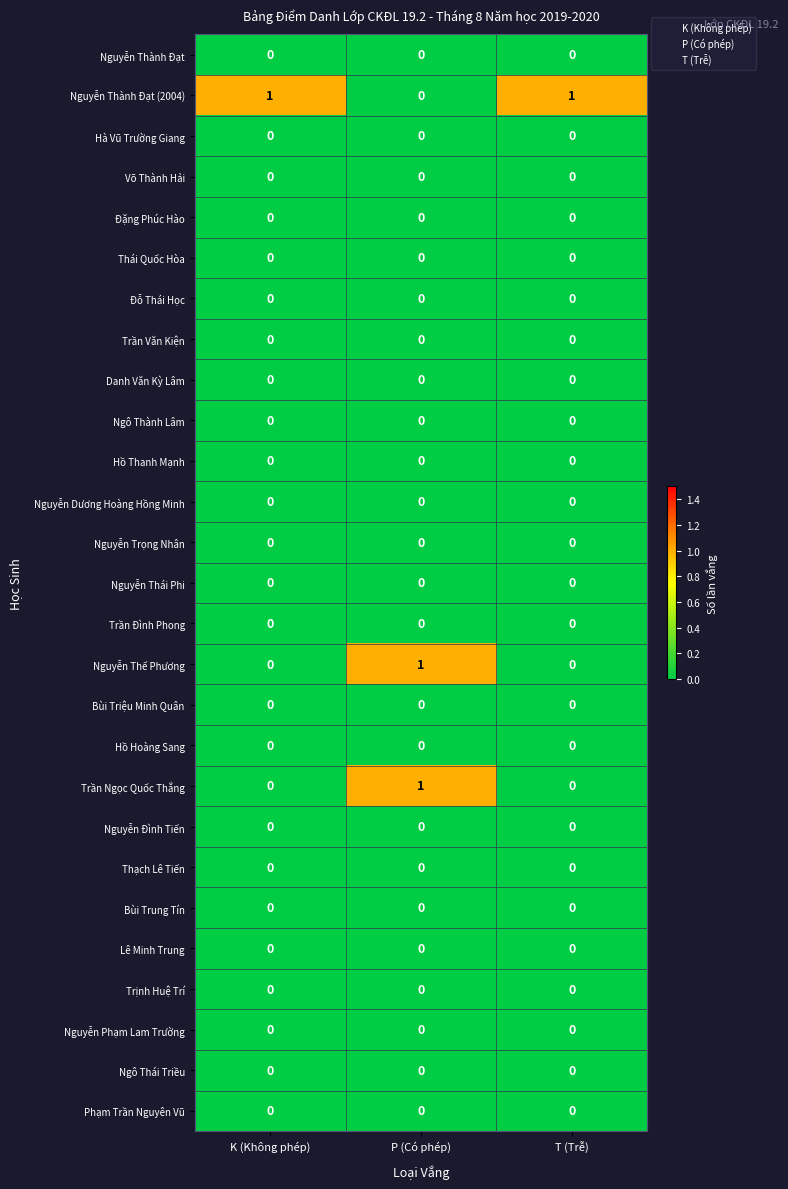

Is it true that Nguyễn Thế Phương equals -1 at K (Không phép)?

False